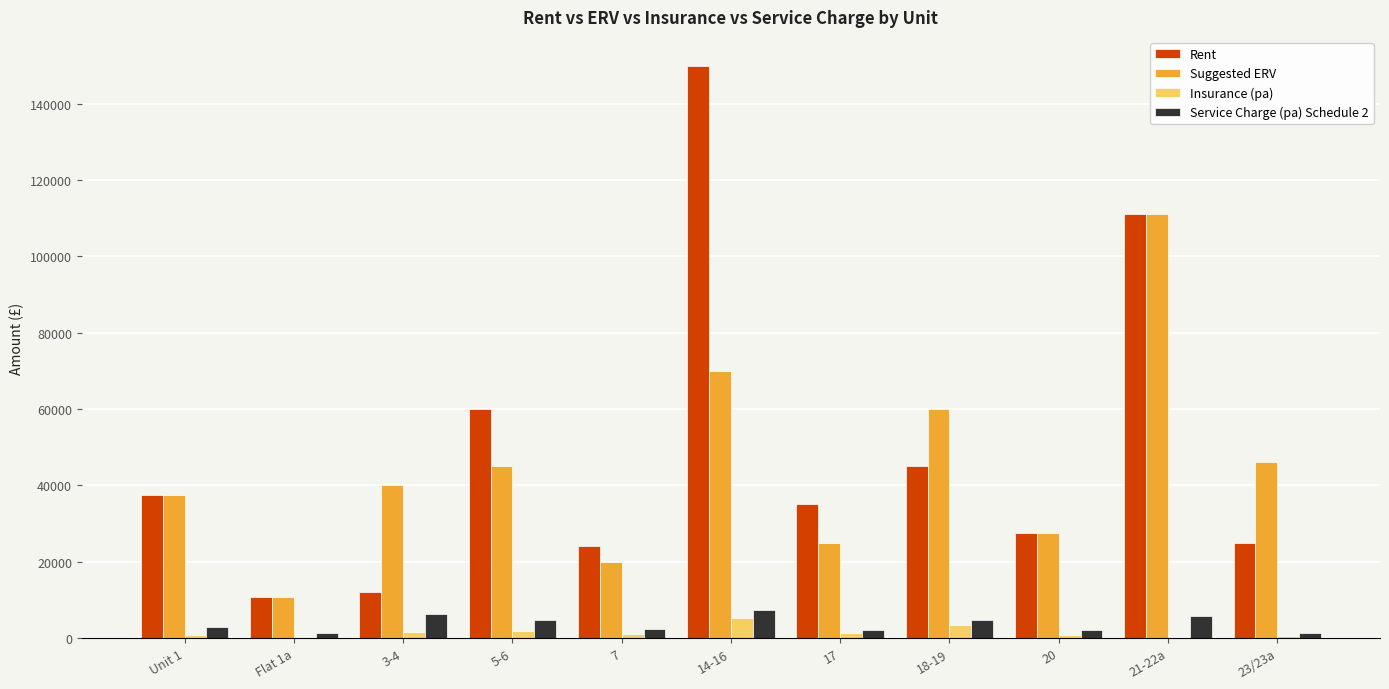

Between 7 and 23/23a, which series saw the biggest shift?

Suggested ERV